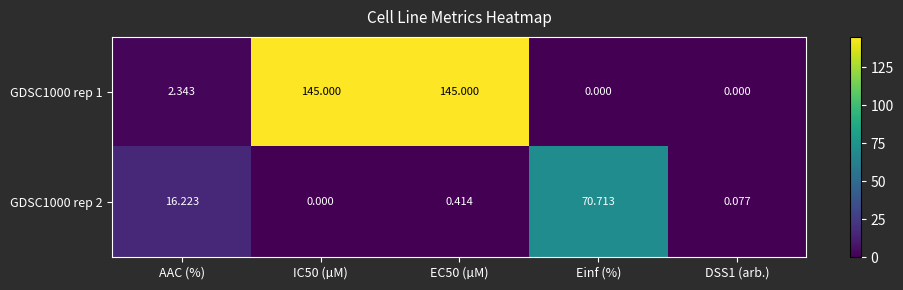

At which label does GDSC1000 rep 1 first exceed 2?

AAC (%)